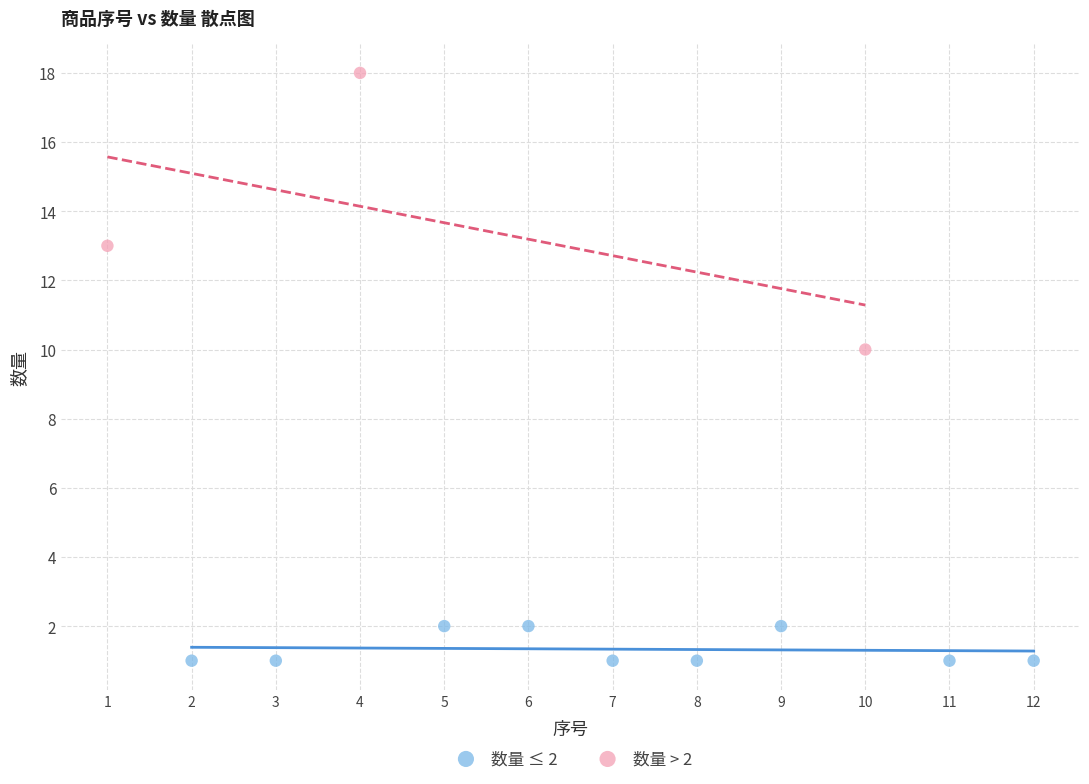

Which series has the widest spread of Y values?

数量 > 2